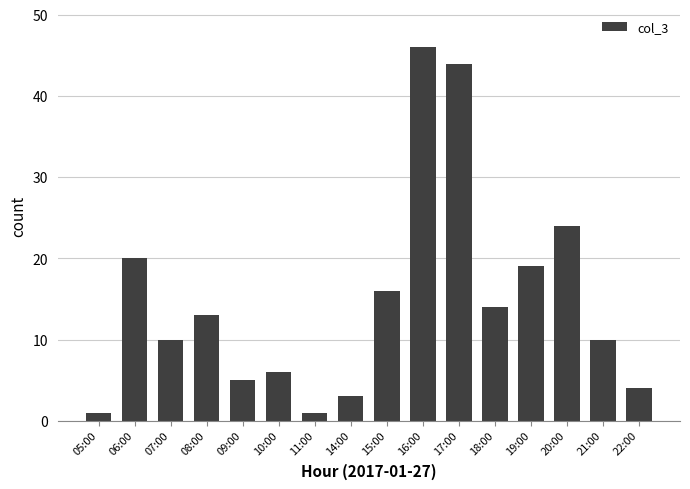

What position from the right is 18:00?

5